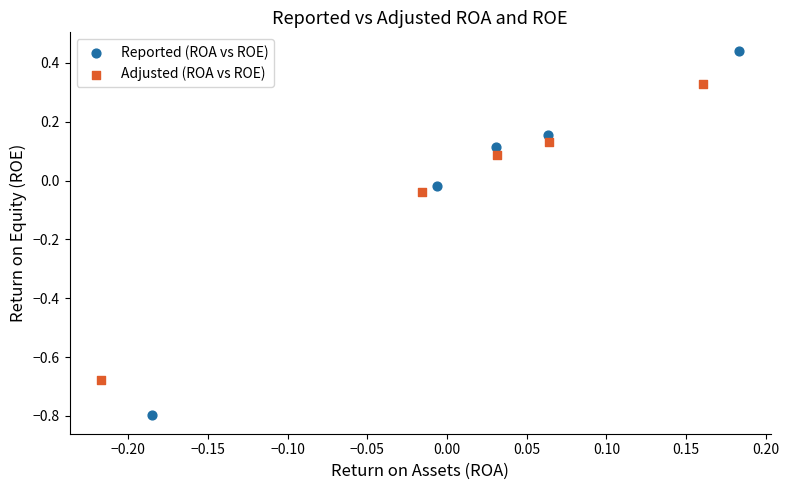

Which series reaches the minimum Y coordinate?

Reported (ROA vs ROE)